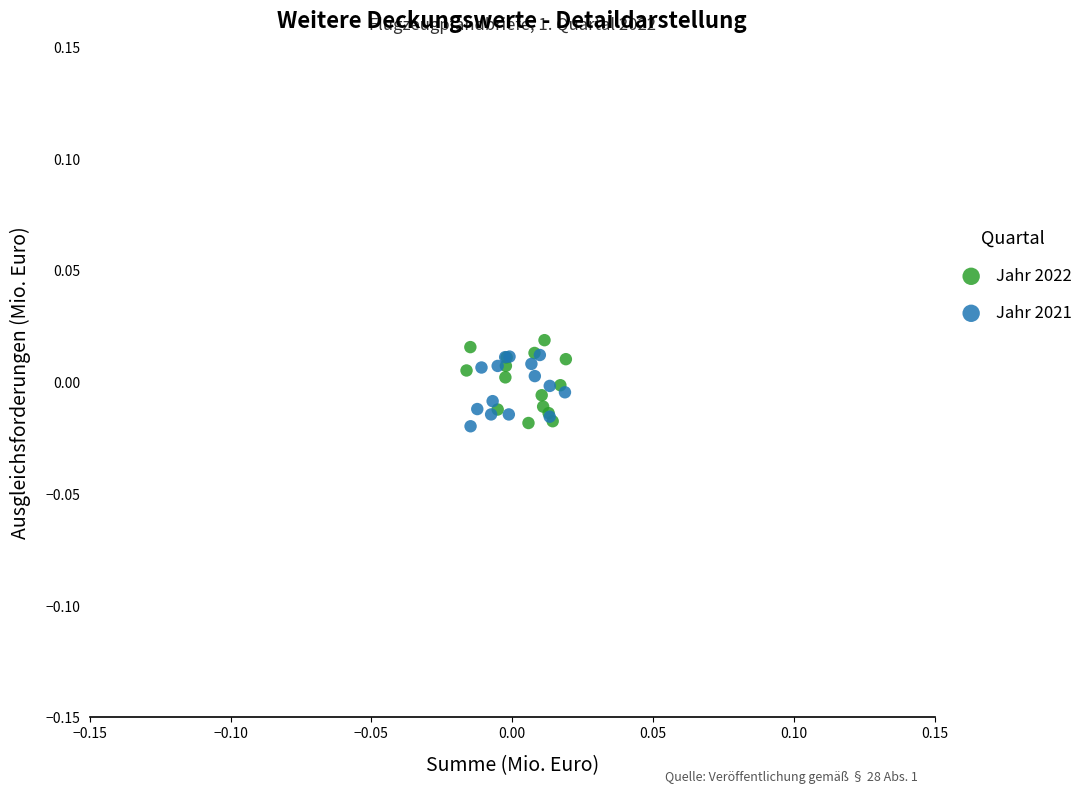

Which series has the largest Y range (max minus min)?

Jahr 2022